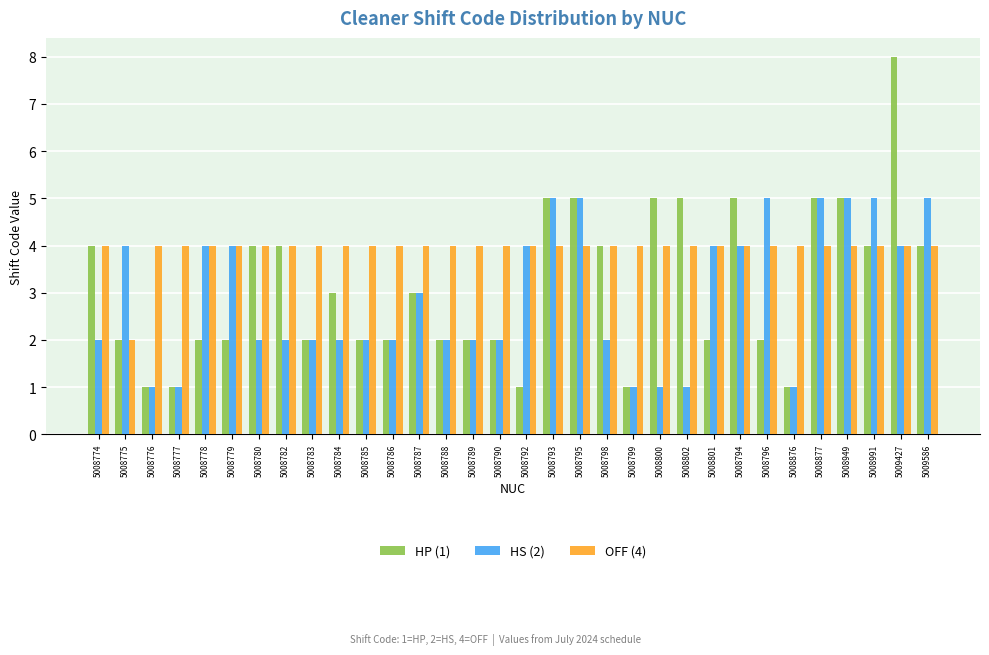

What is the maximum value shown in the chart?

8